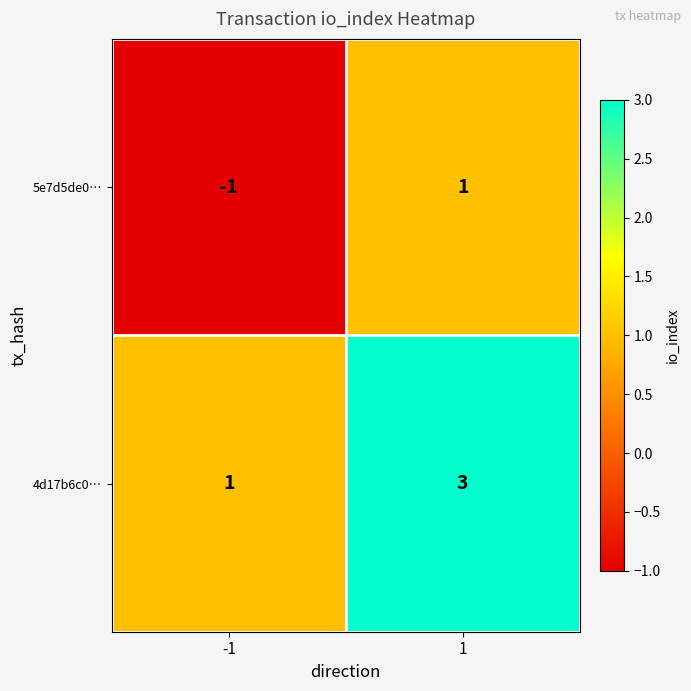

What is the maximum value shown in the chart?

3